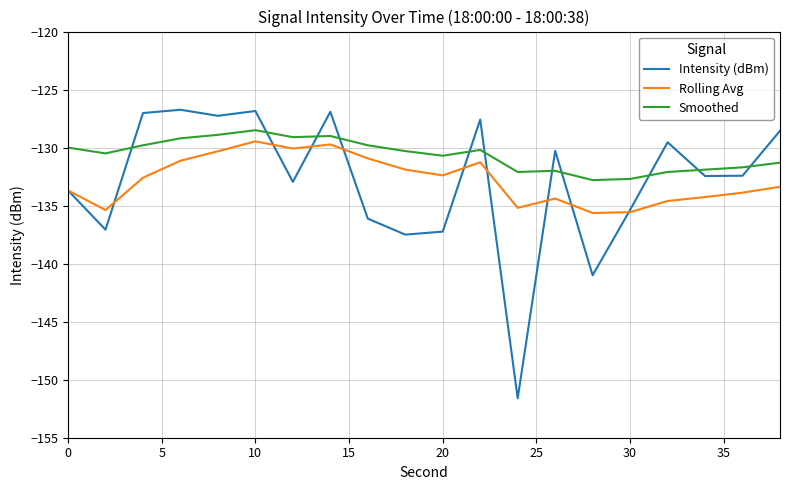

What is the lowest value of the Intensity (dBm) series?

-151.6